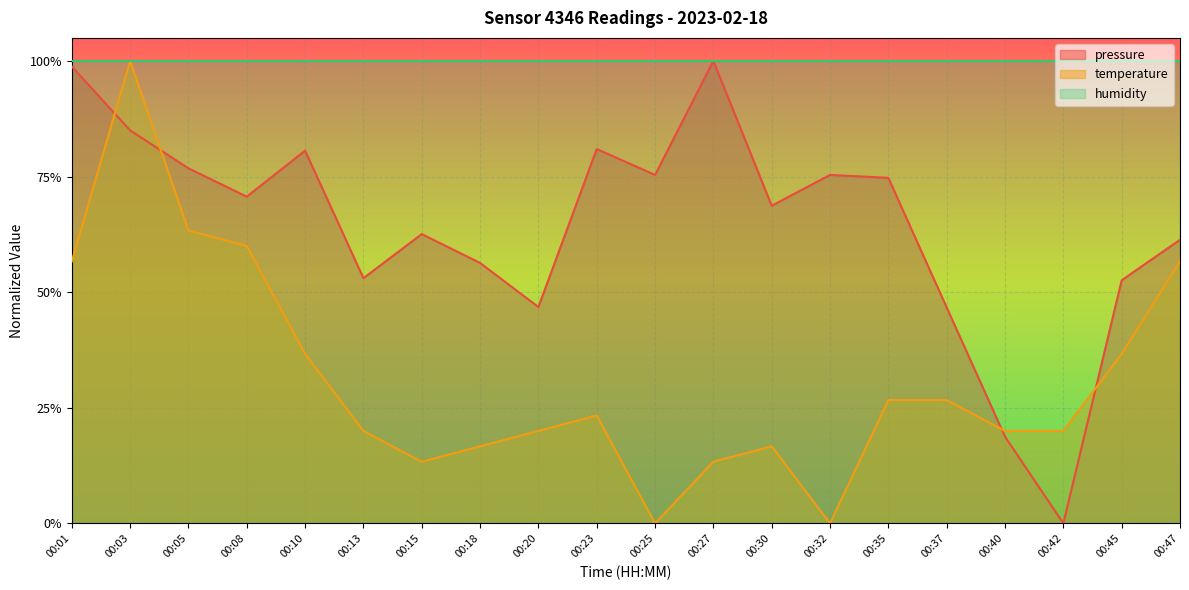

How many temperature values are between 0 and 1?

20